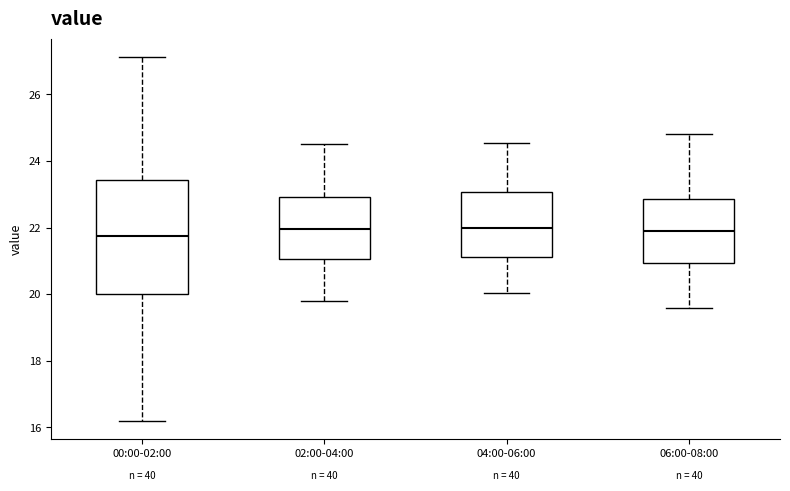

Where does the lower whisker of the box for 02:00-04:00 end on the y-axis? The values are not printed on the chart, so give them approximately, as read against the axis.

19.8